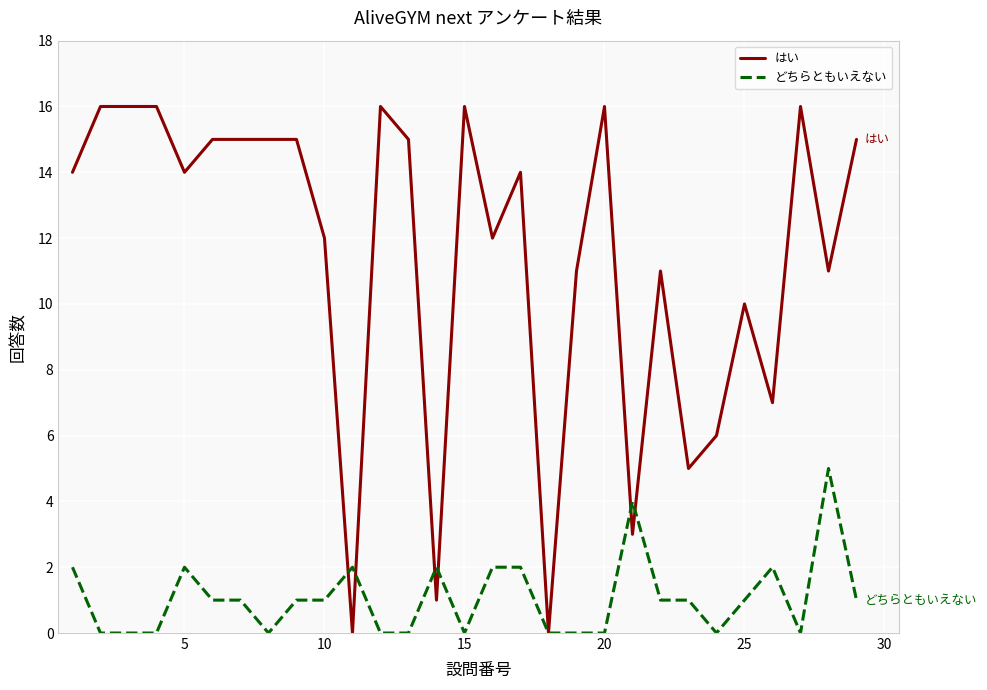

Rank the series by their maximum value, from highest to lowest.

はい, どちらともいえない